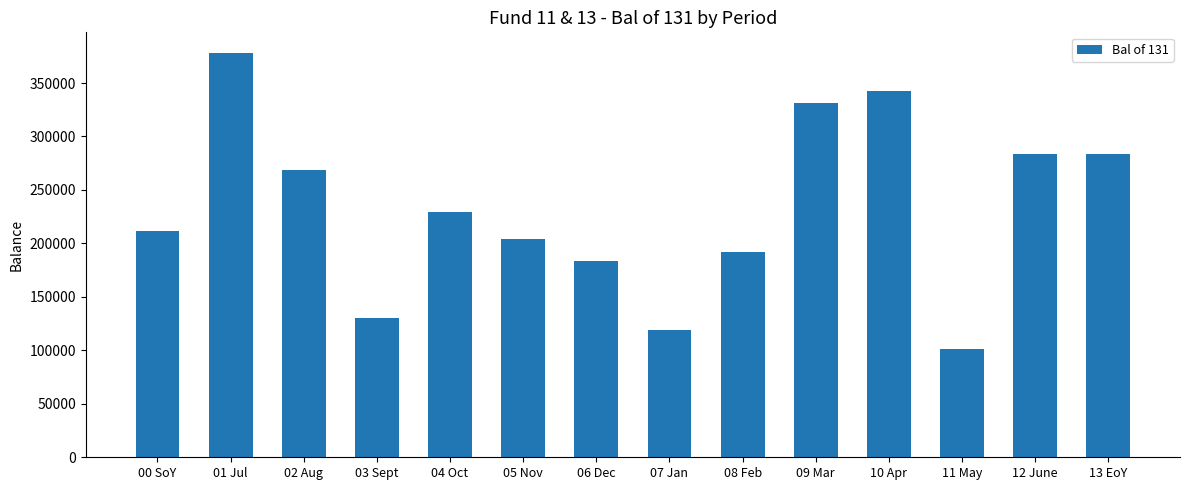

Where is the data nearest to the value 239913?

04 Oct